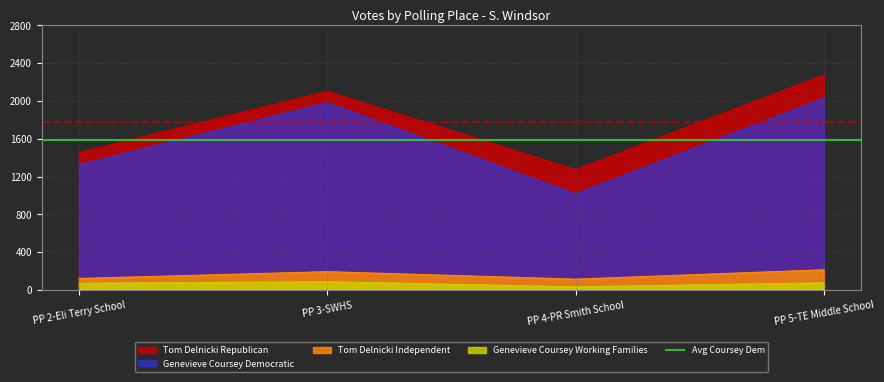

Does the chart display data point markers on the line(s)?

No